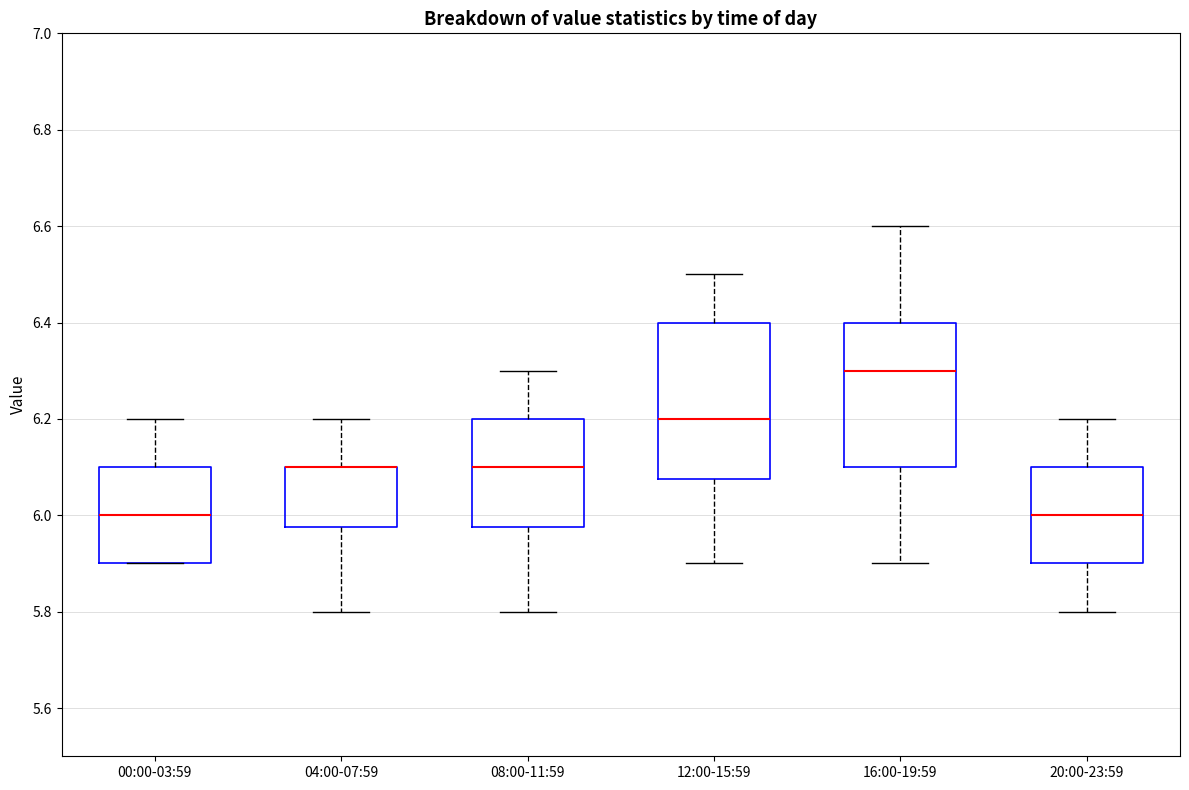

Comparing the boxes themselves (not the whiskers), which one is the tallest?

12:00-15:59